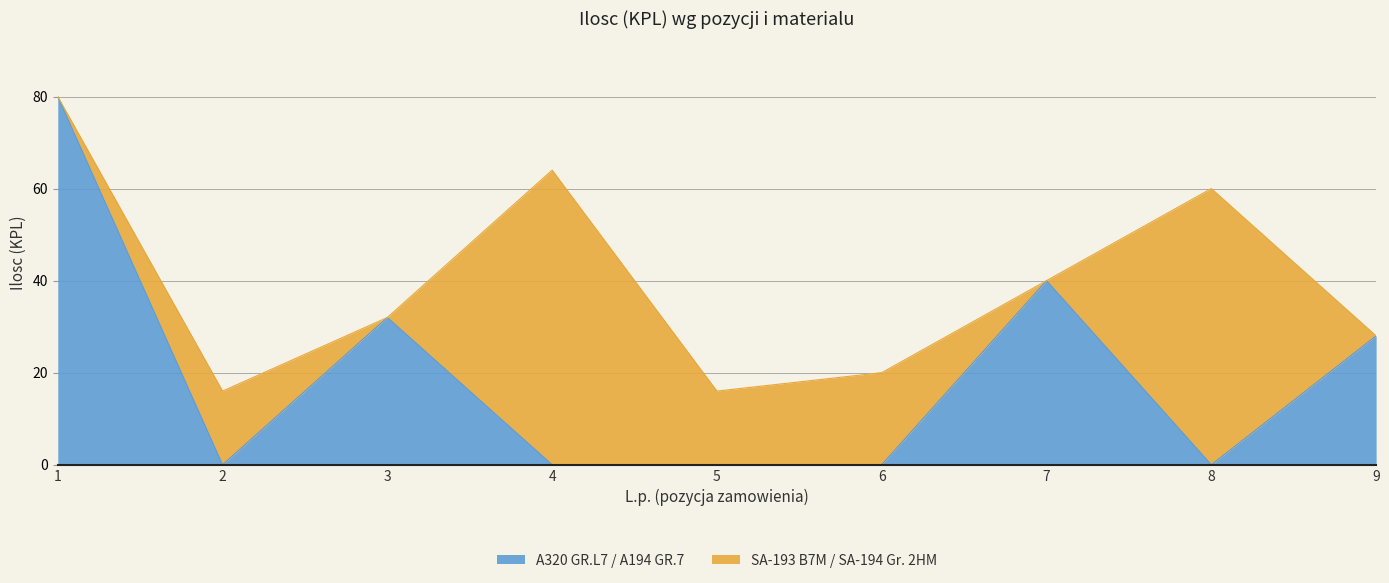

At which category does the chart reach its peak across all series?

1